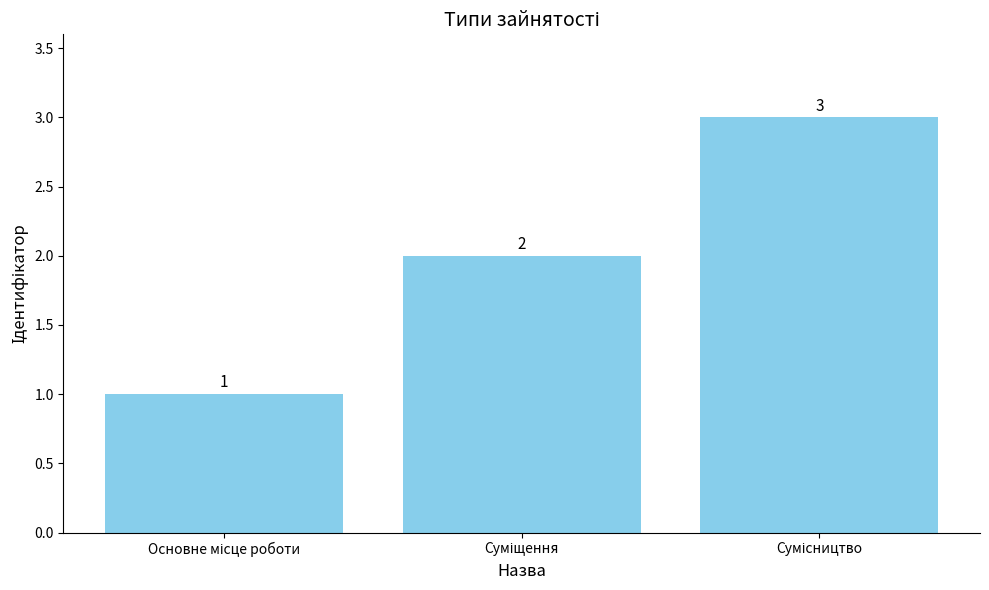

What is the value of the 3rd bar from the left?

3